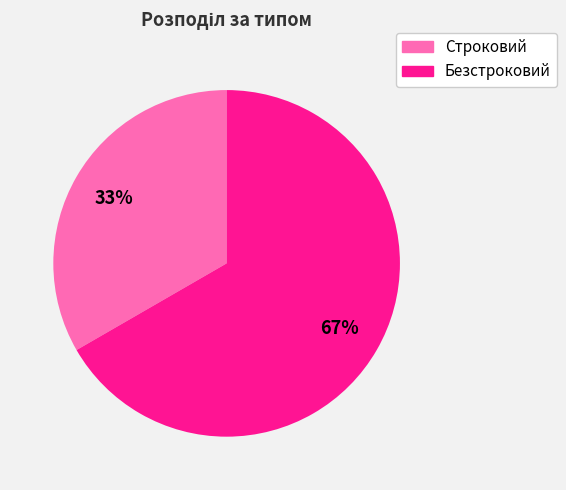

Rank the categories by value from highest to lowest.

Безстроковий, Строковий